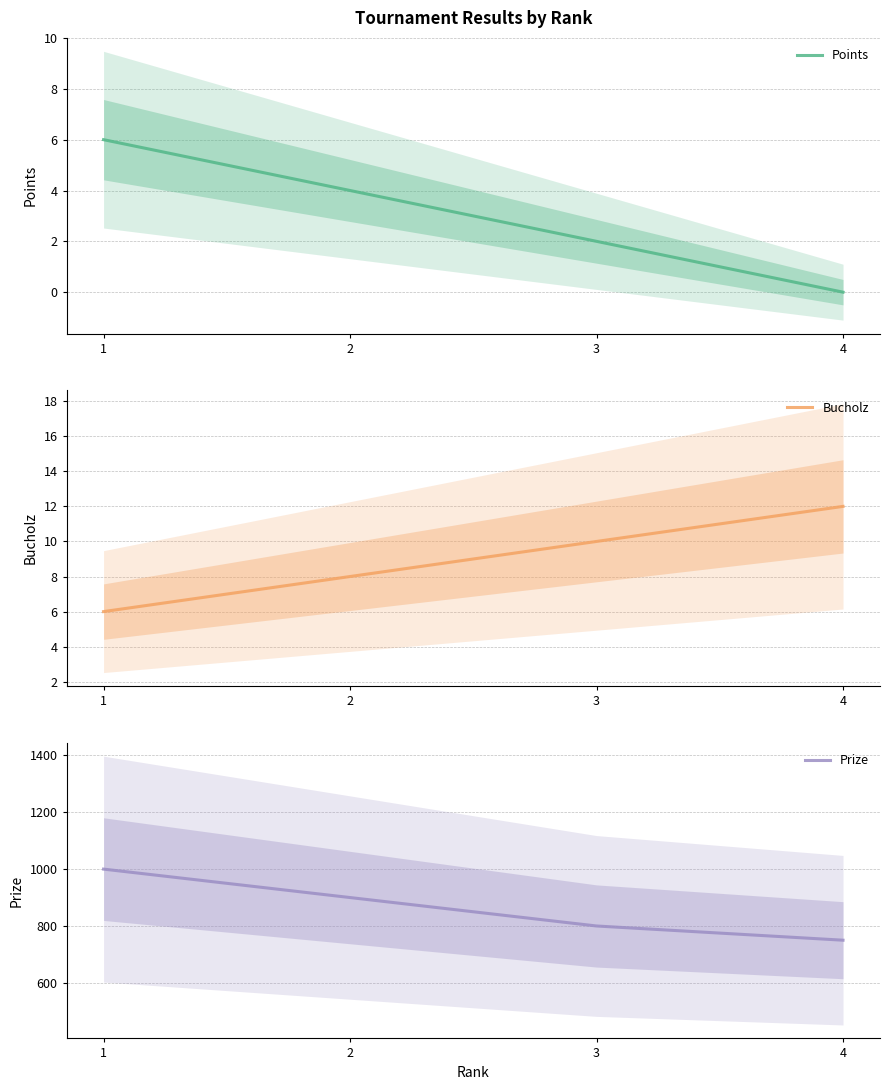

Reading left to right, list all the values displayed in this chart.

Points: 1=6	2=4	3=2	4=0
Bucholz: 1=6	2=8	3=10	4=12
Prize: 1=1000	2=900	3=800	4=750